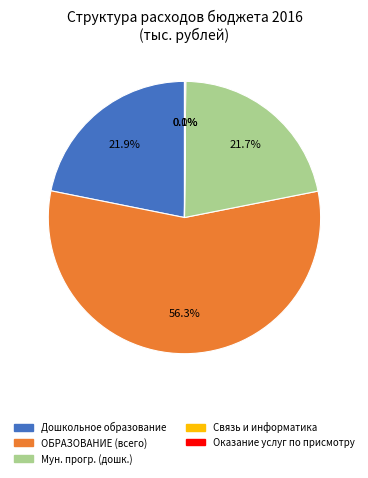

Is there any slice that represents more than half of the pie?

Yes